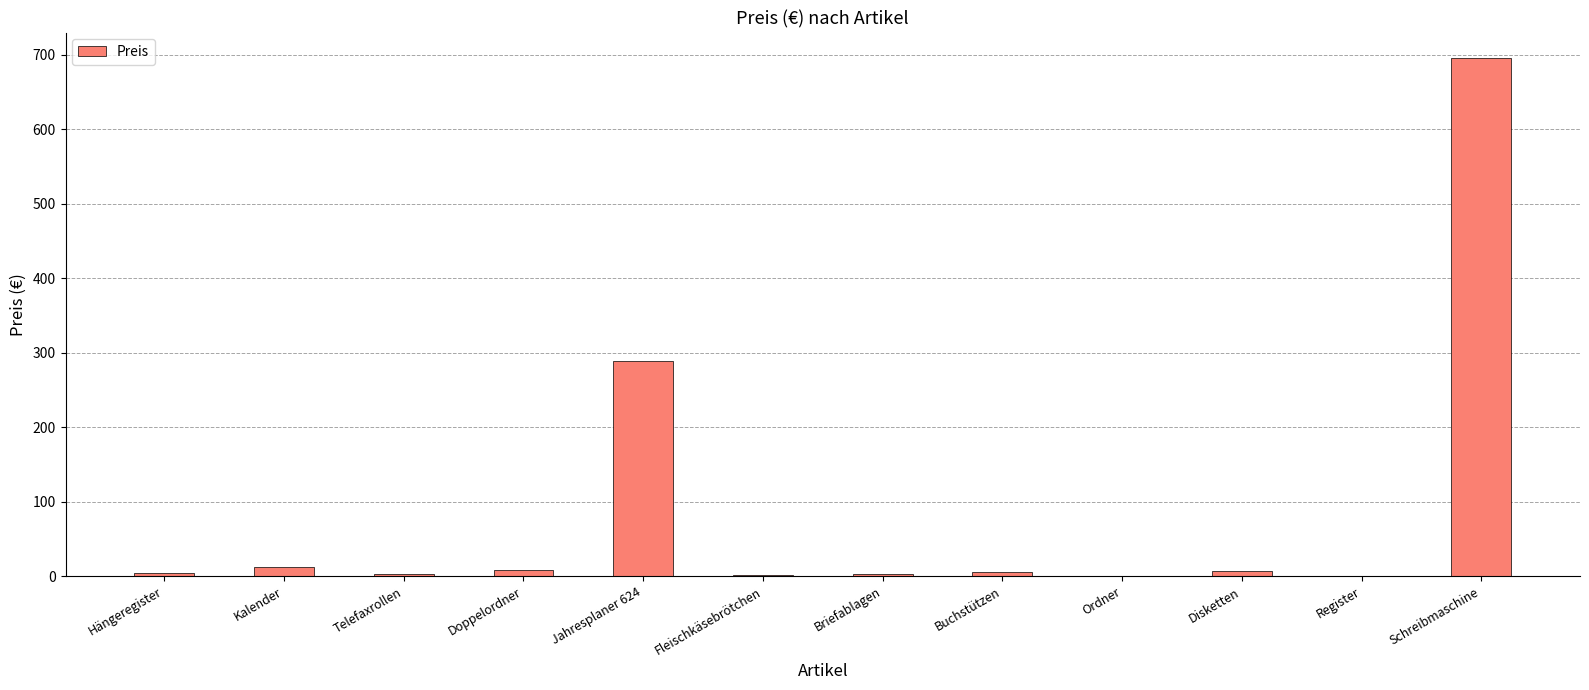

Does the chart contain stacked bars?

No